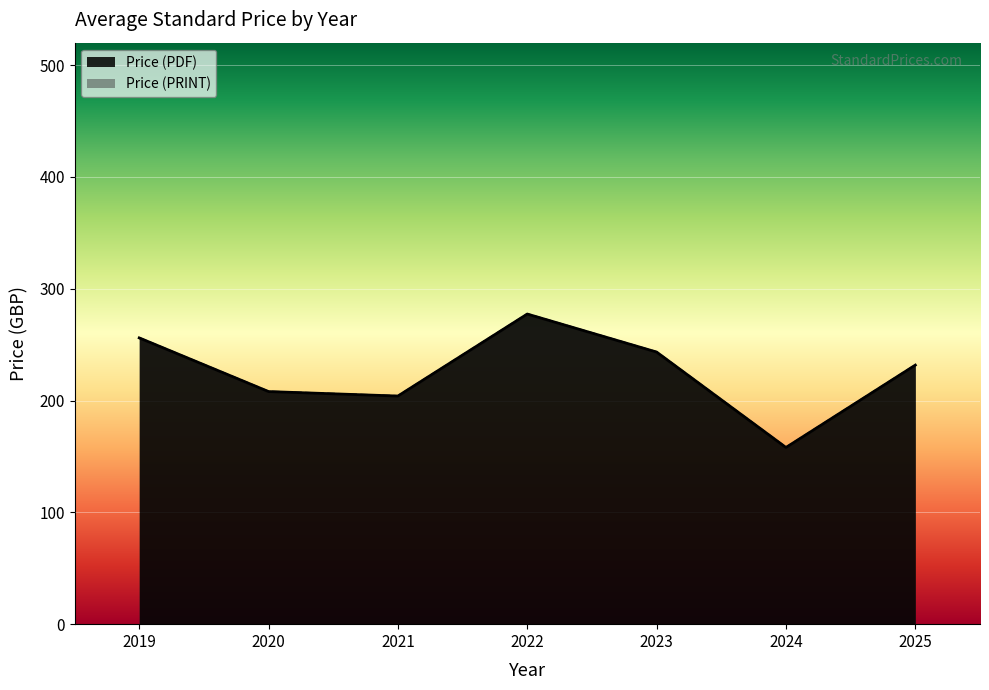

What is the sum of the Price (PRINT) values at 2022 and 2022?

612